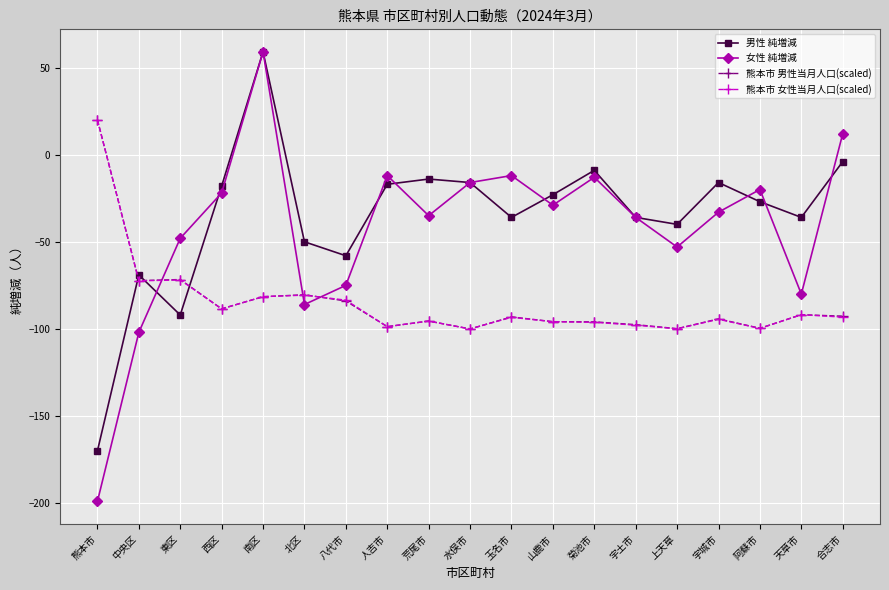

What is the label of the 4th point from the right?

宇城市